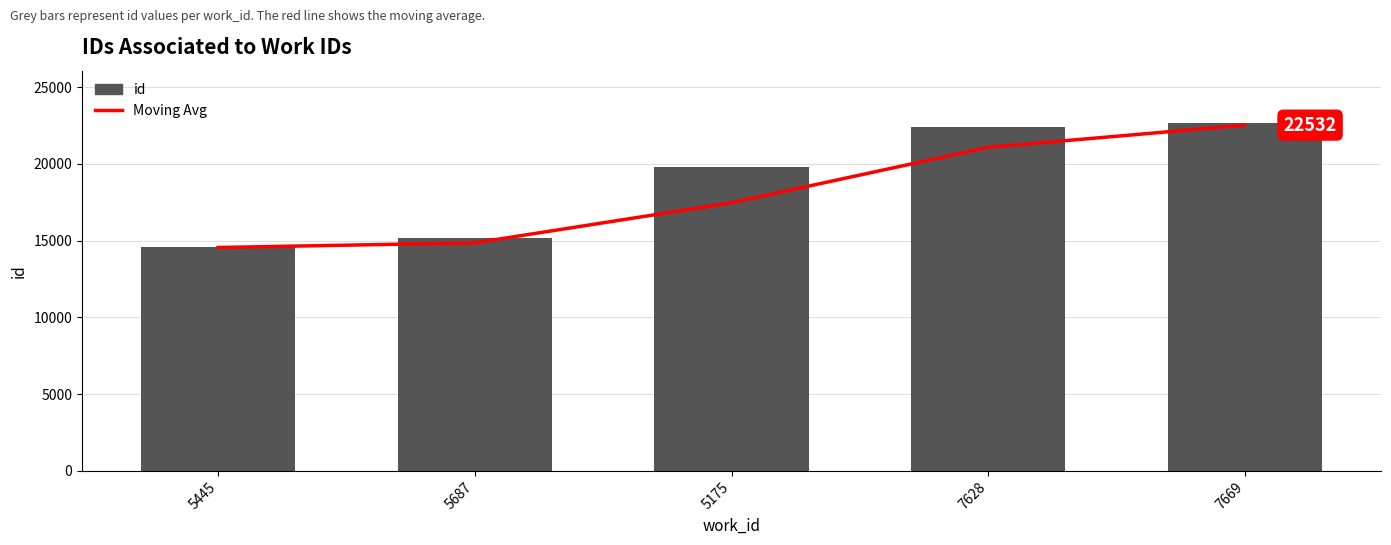

How many categories are shown in the chart?

5